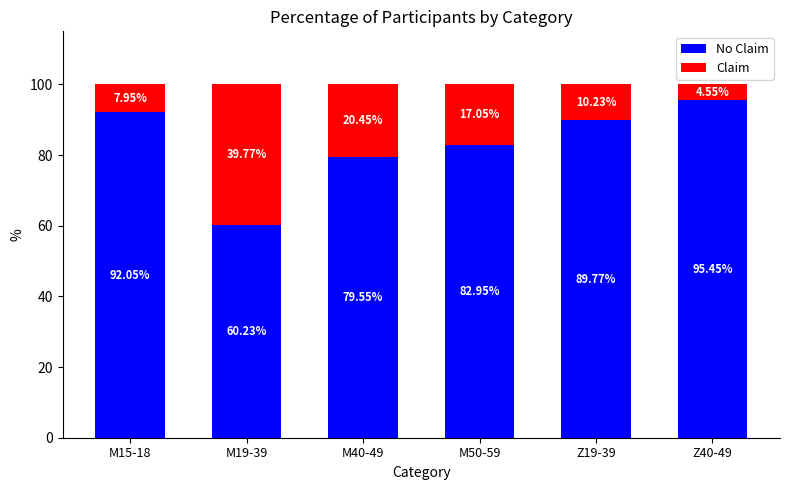

What is the total value across all series at Z19-39?

100.0